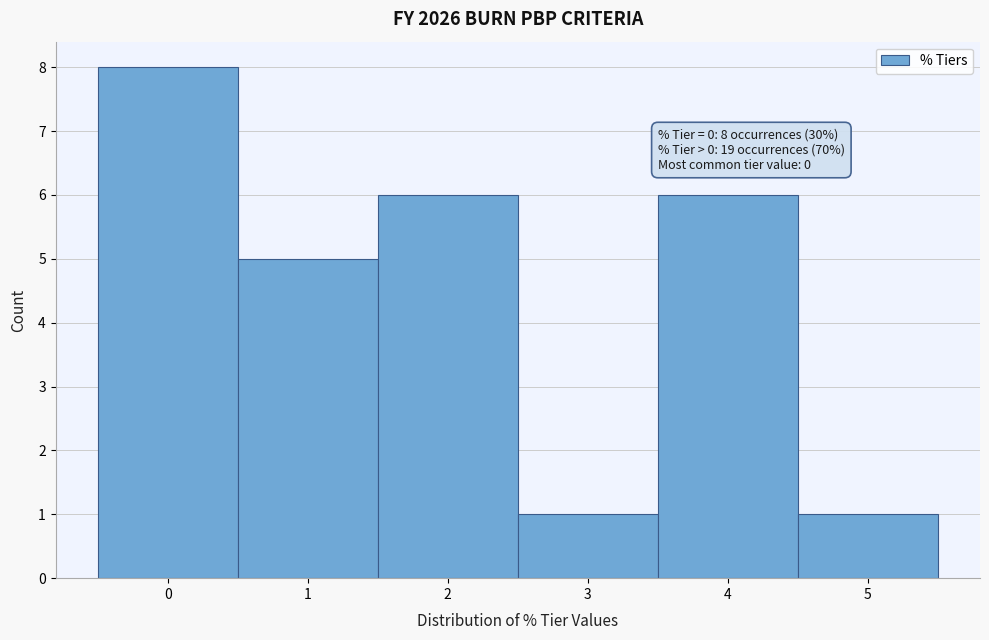

Which range on the x-axis has the tallest bar?

-0.5 to 0.5